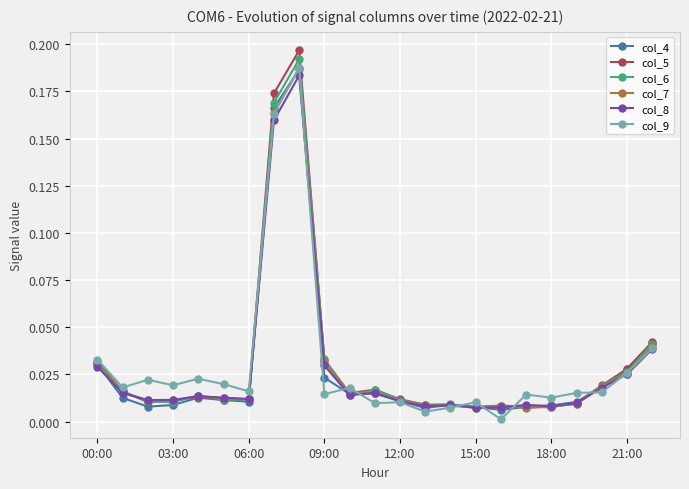

Which series has the largest range (max minus min)?

col_5